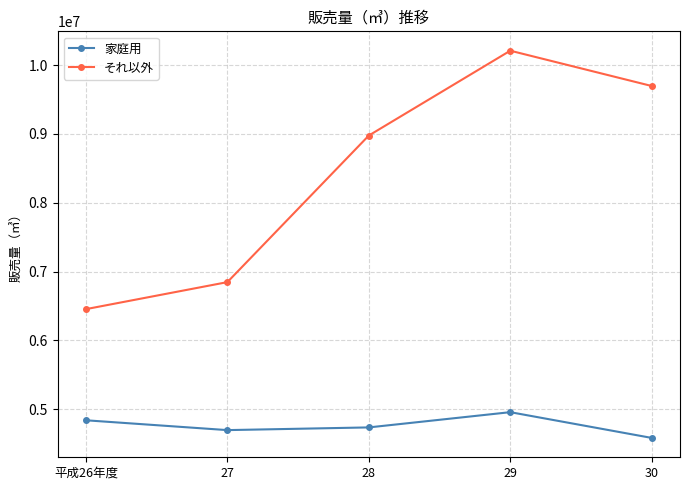

Is the value of 家庭用 at 28 greater than the value of それ以外 at 28?

No